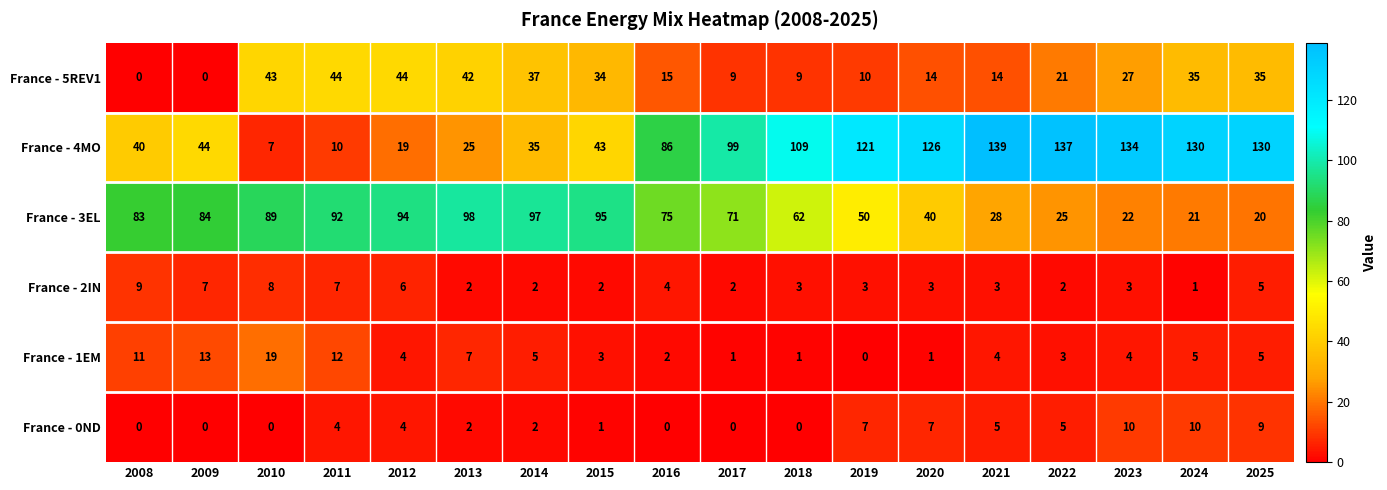

At how many categories does at least one series exceed 42?

18